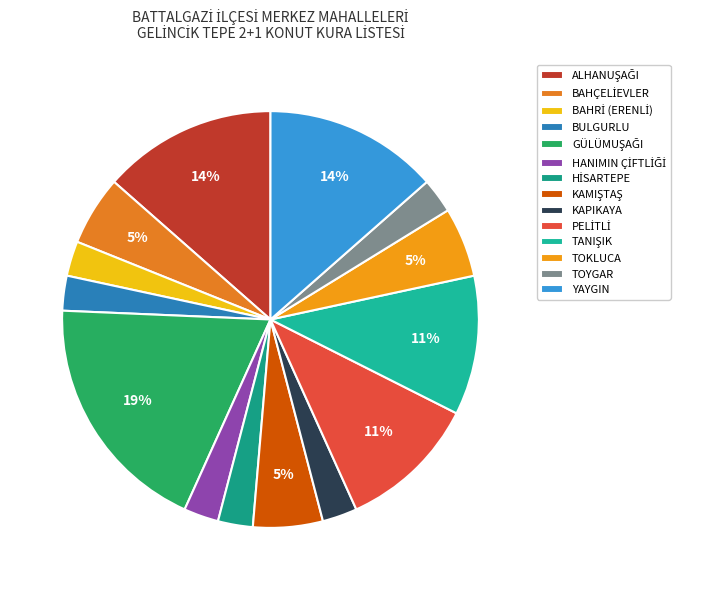

What is the change in value from BAHRİ (ERENLİ) to TANIŞIK?

+3